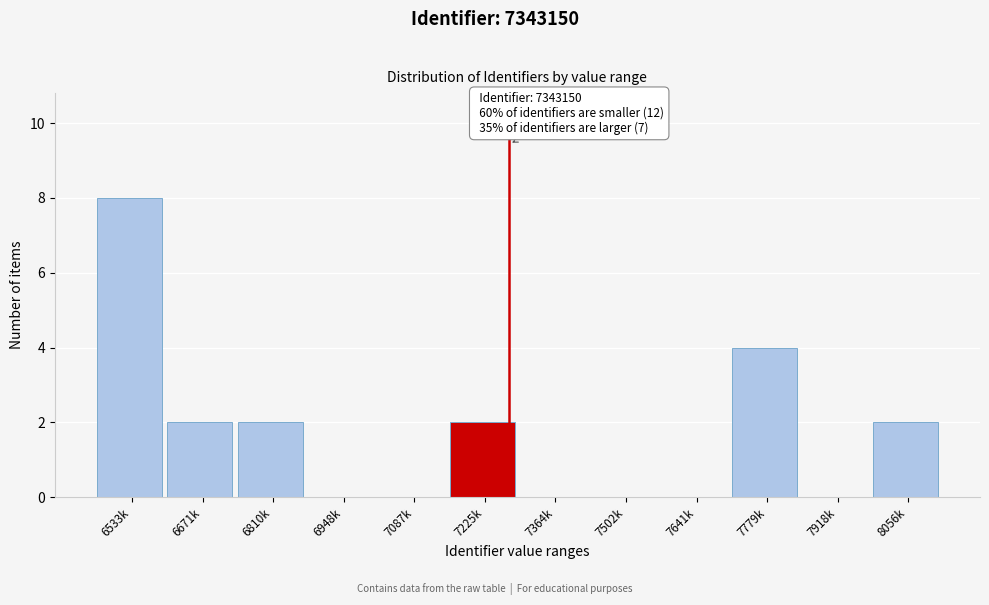

Reading left to right, transcribe all the data shown in this chart.

6533k=8	6671k=2	6810k=2	6948k=0	7087k=0	7225k=2	7364k=0	7502k=0	7641k=0	7779k=4	7918k=0	8056k=2